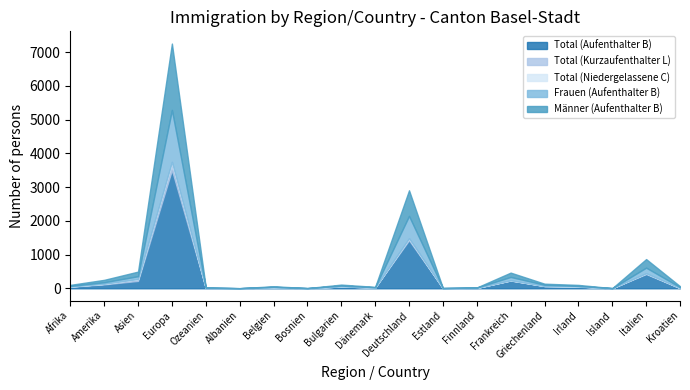

How many positive values does the Total (Niedergelassene C) series have?

3